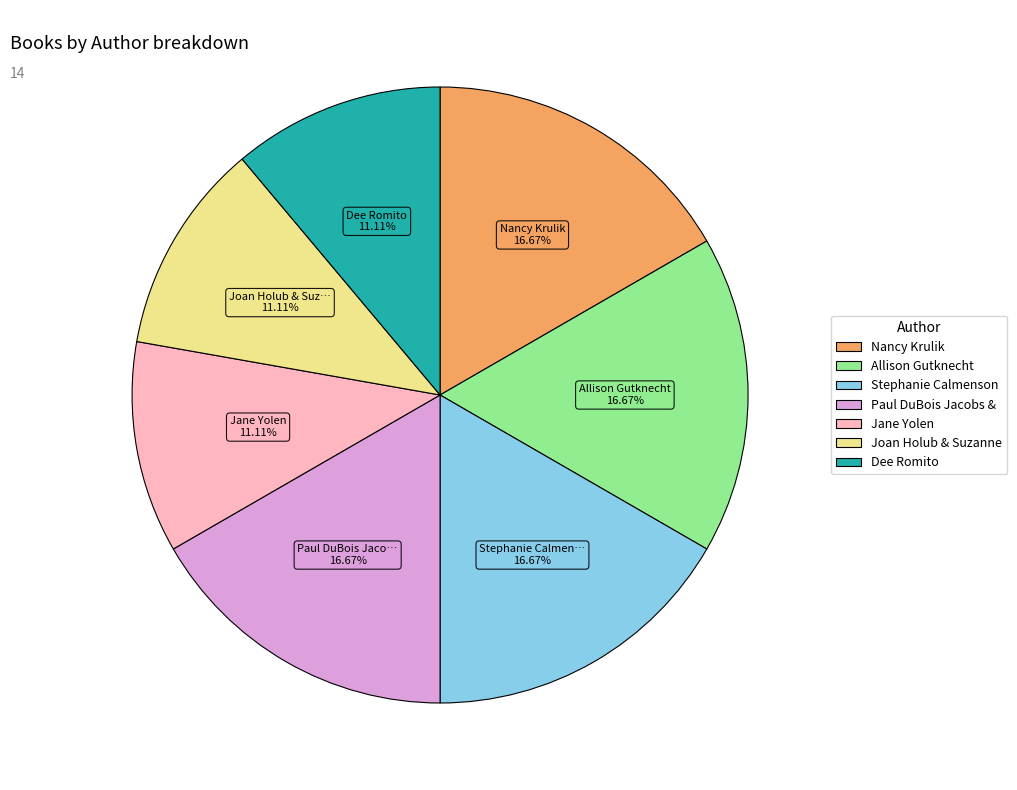

How many segments does this pie chart have?

7